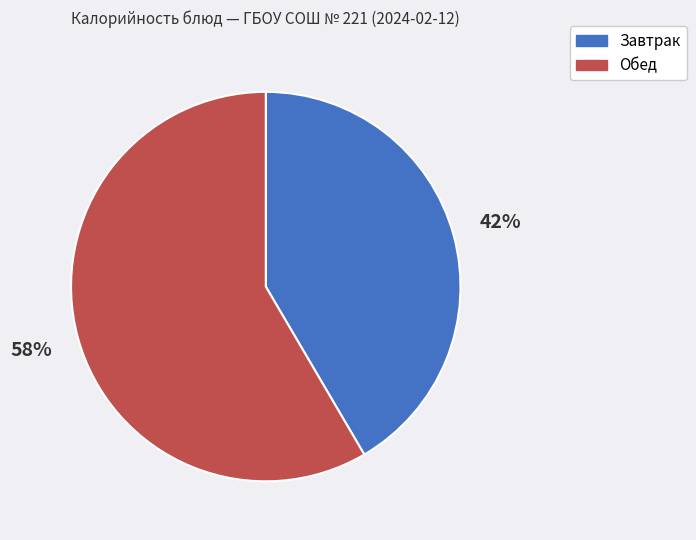

Between Обед and Завтрак, which is larger?

Обед